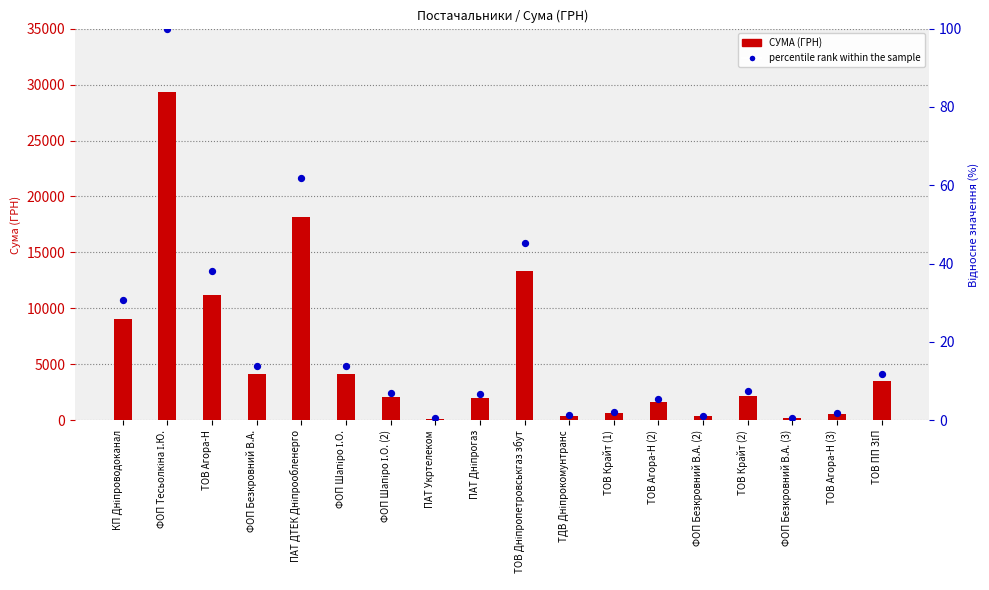

What is the total value across all series at ПАТ Дніпрогаз?

1987.8